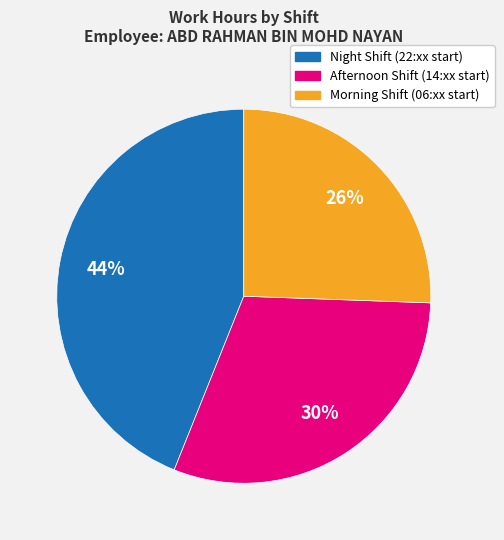

Count the number of slices in the pie.

3